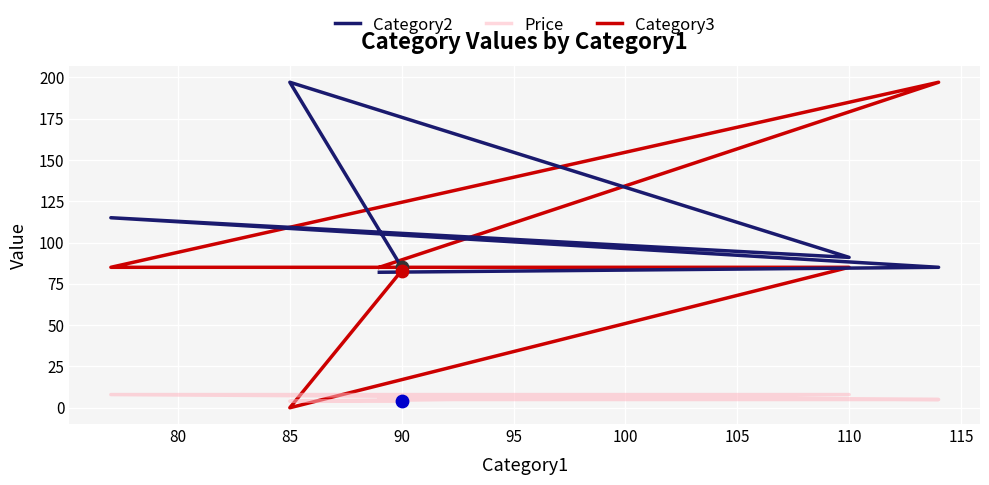

What are all the series names shown in the legend?

Category2, Price, Category3